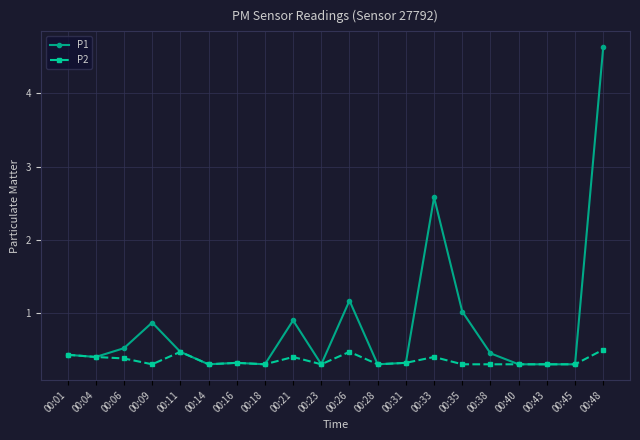

Rank the series by their average value, from lowest to highest.

P2, P1